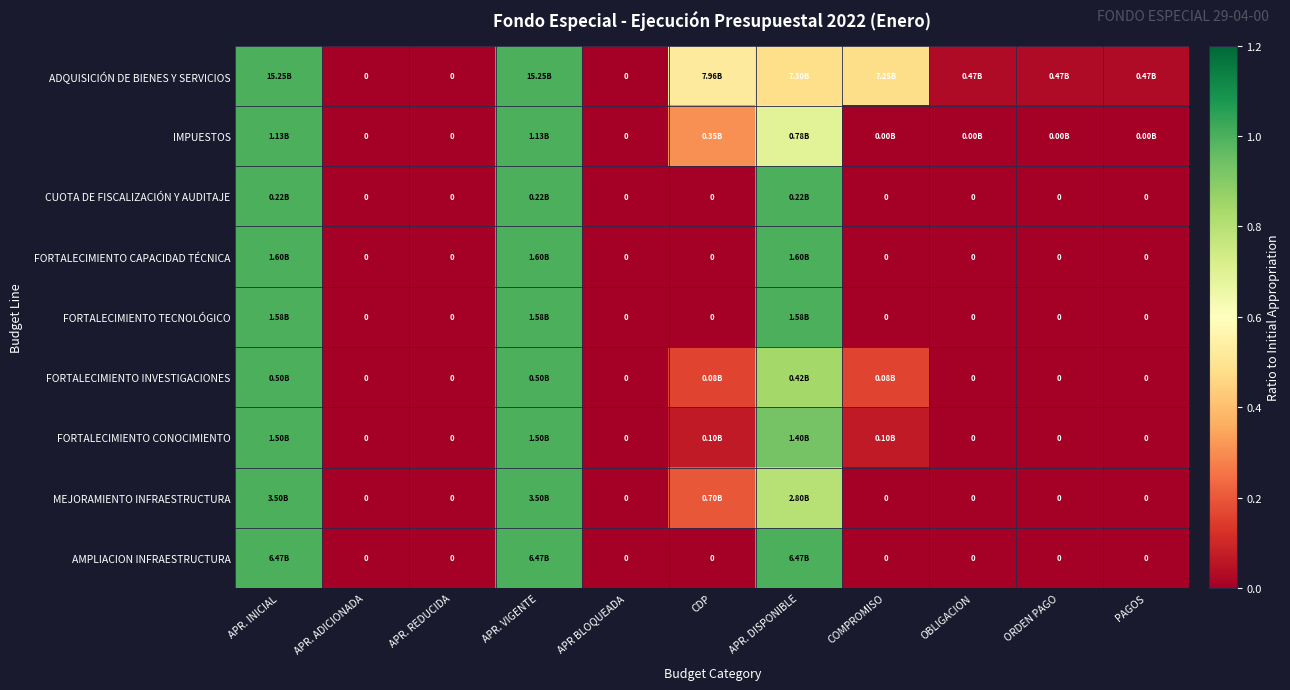

True or false: AMPLIACION INFRAESTRUCTURA has a value of 0.0 at ORDEN PAGO.

True